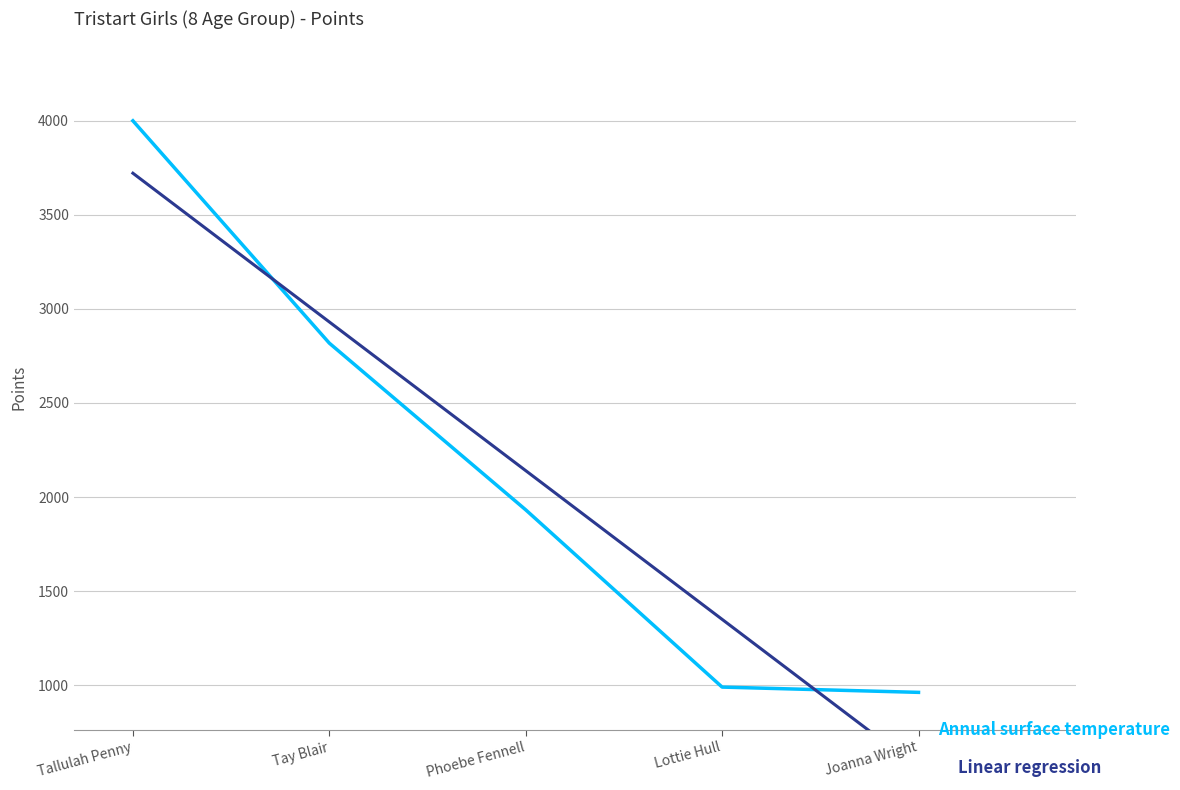

What is the approximate value of Annual surface temperature at Phoebe Fennell?

1931.8